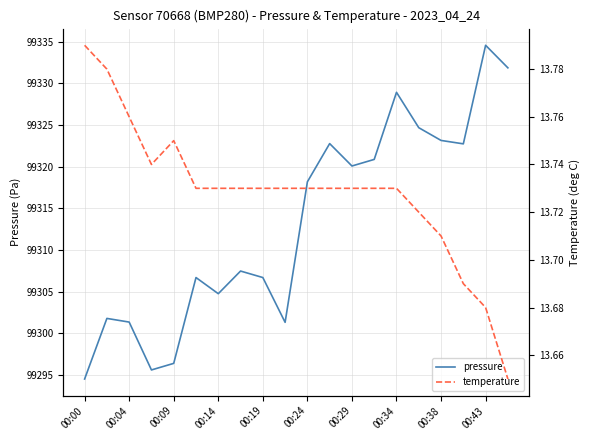

Reading left to right, extract all data points from this chart.

pressure: 99294.5	99301.8	99301.3	99295.6	99296.4	99306.7	99304.8	99307.5	99306.7	99301.3	99318.2	99322.8	99320.1	99320.9	99328.9	99324.7	99323.2	99322.8	99334.6	99331.9
temperature: 13.8	13.8	13.8	13.7	13.8	13.7	13.7	13.7	13.7	13.7	13.7	13.7	13.7	13.7	13.7	13.7	13.7	13.7	13.7	13.7